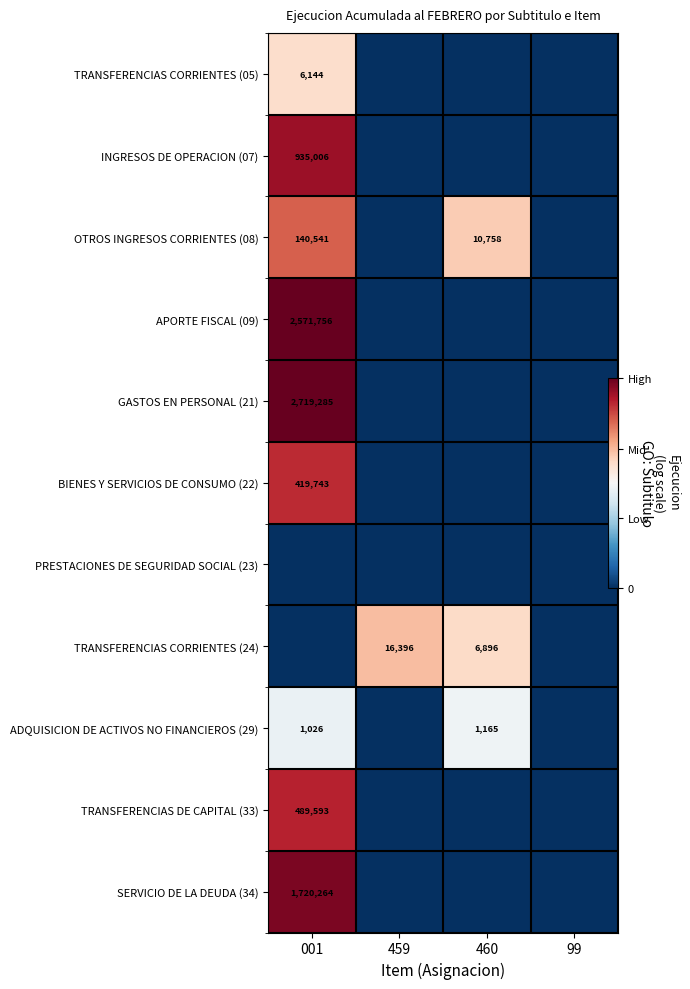

Which series changed the most between 460 and 99?

OTROS INGRESOS CORRIENTES (08)